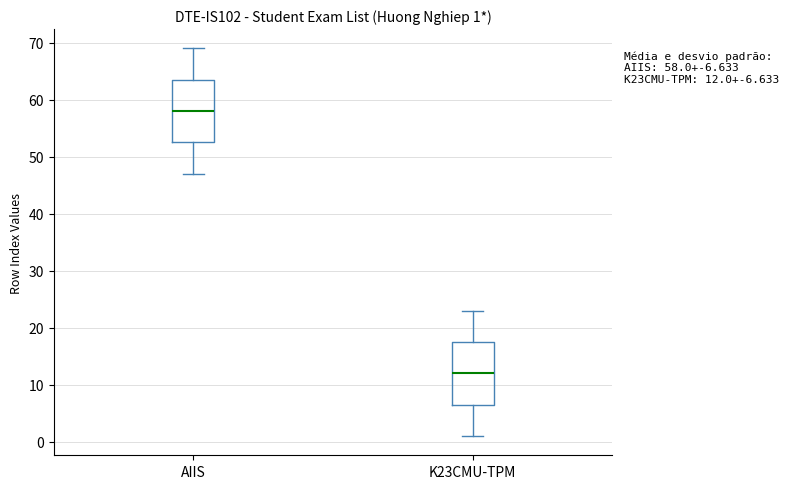

Which box has the lowest median line?

K23CMU-TPM